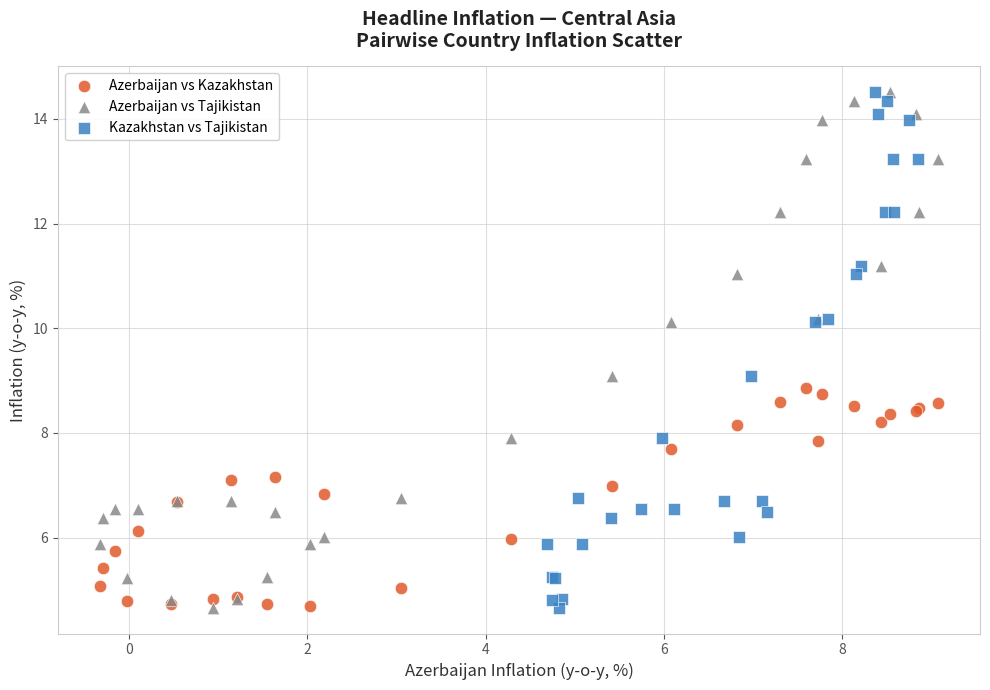

What are all the series names shown in the legend?

Azerbaijan vs Kazakhstan, Azerbaijan vs Tajikistan, Kazakhstan vs Tajikistan